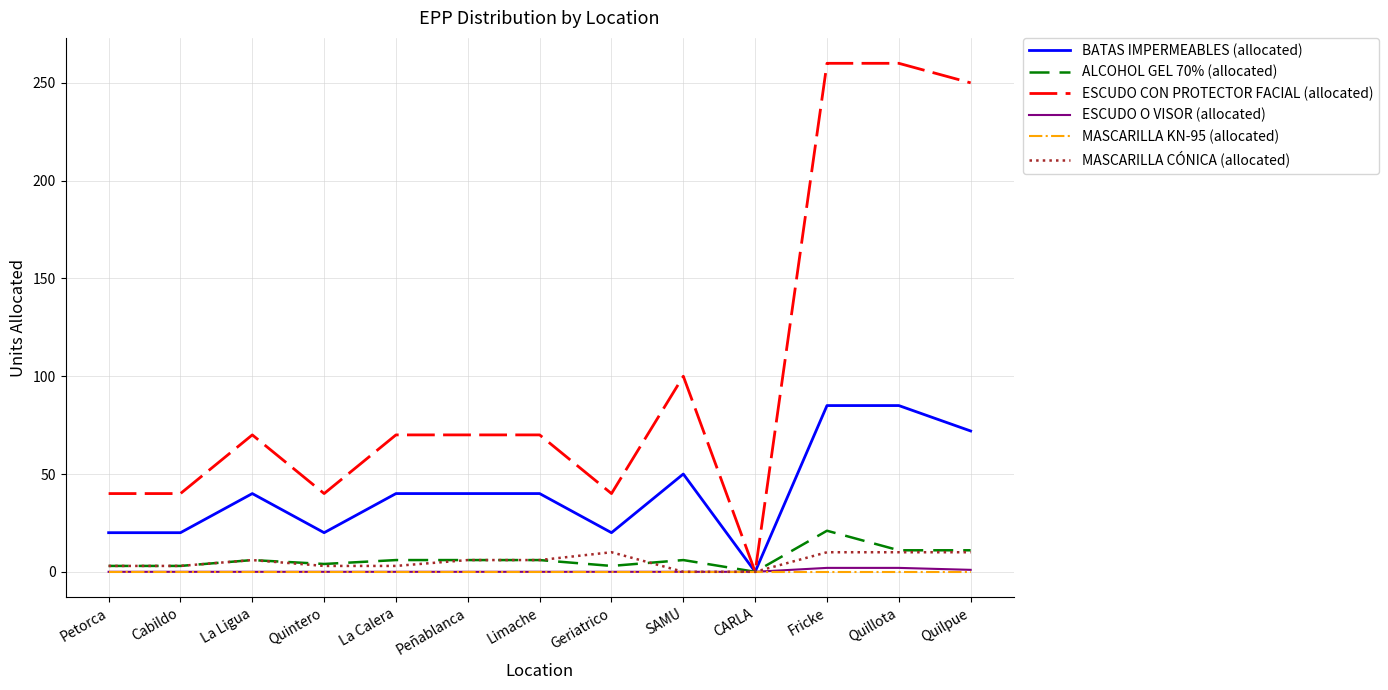

What position from the right is Limache?

7